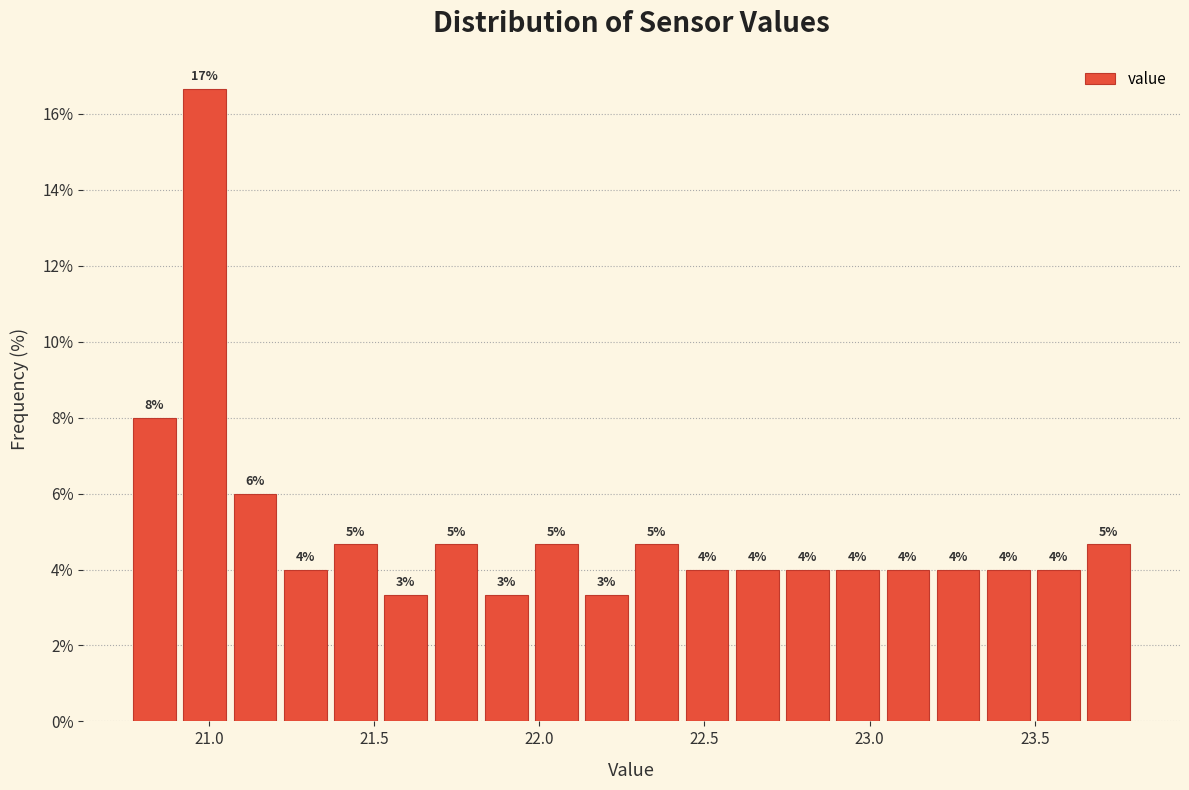

Around what value on the x-axis is the tallest bar? Give the approximate position of its centre, as read against the axis.

21.00